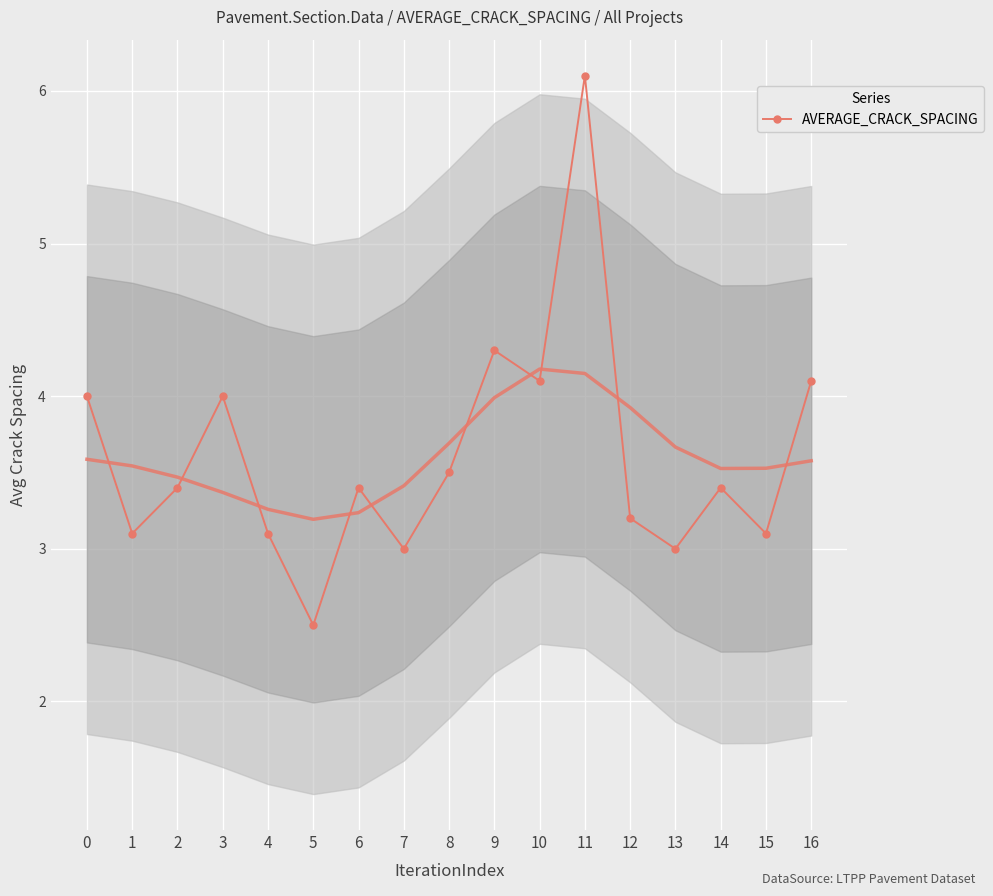

What is the greatest value displayed?

6.1